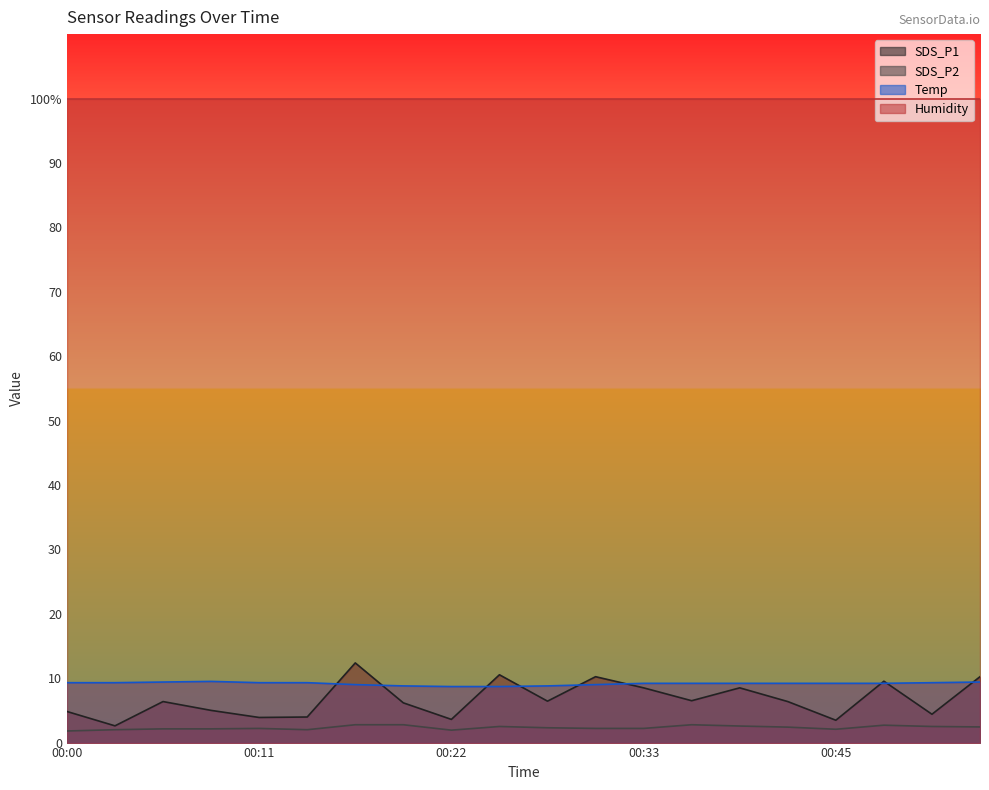

Which has a higher value, 00:14 or 00:22?

00:14